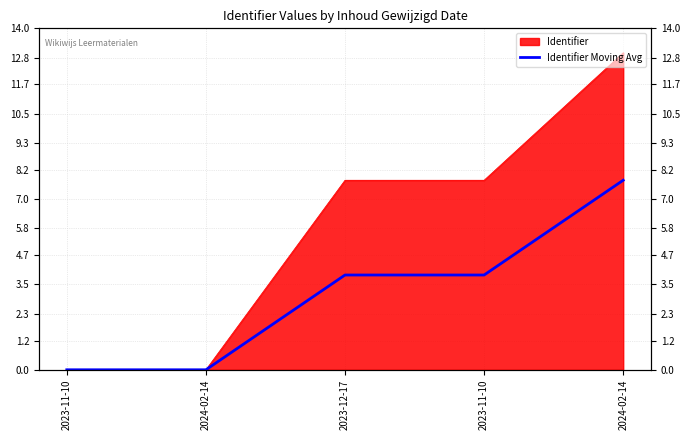

How many data points does each series have?

5